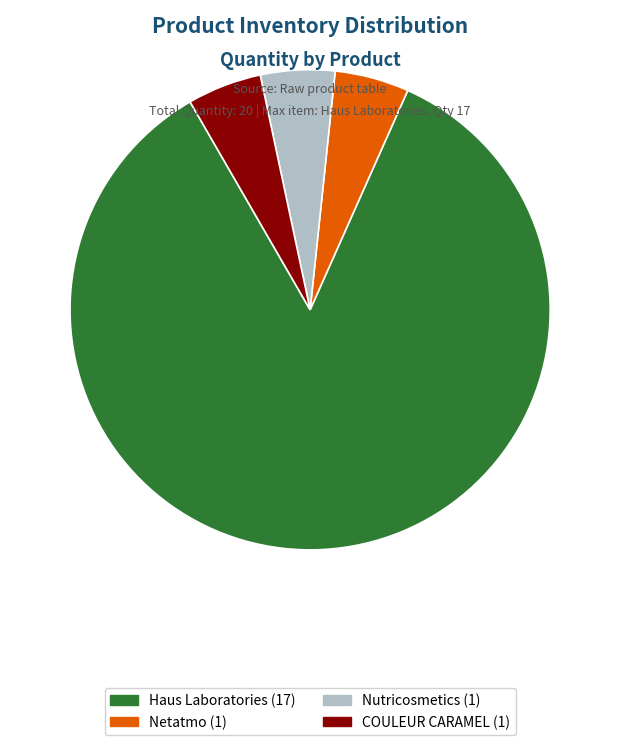

How many segments does this pie chart have?

4